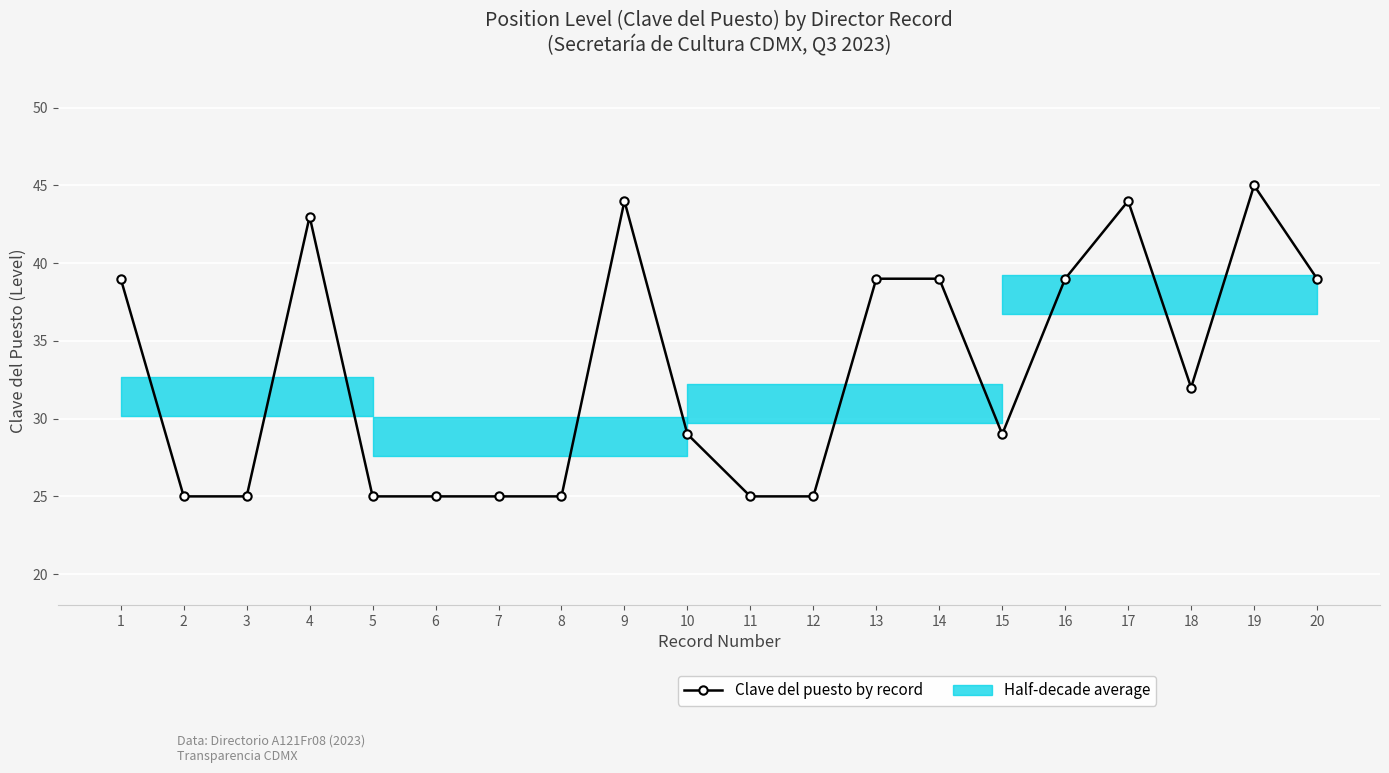

How many interior local peaks (higher than both neighbors) does the data have?

4